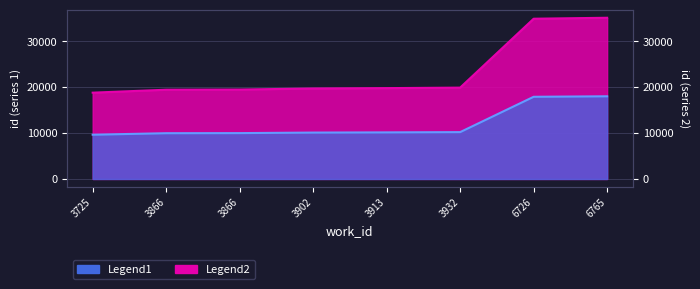

What is the difference between the Legend2 values at 3913 and 6726?

7749.0